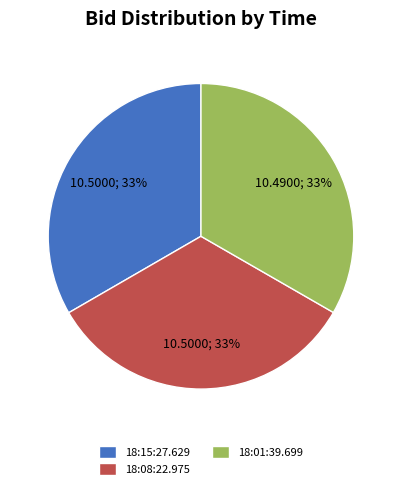

The 18:08:22.975 slice represents 21% of the pie. True or false?

False